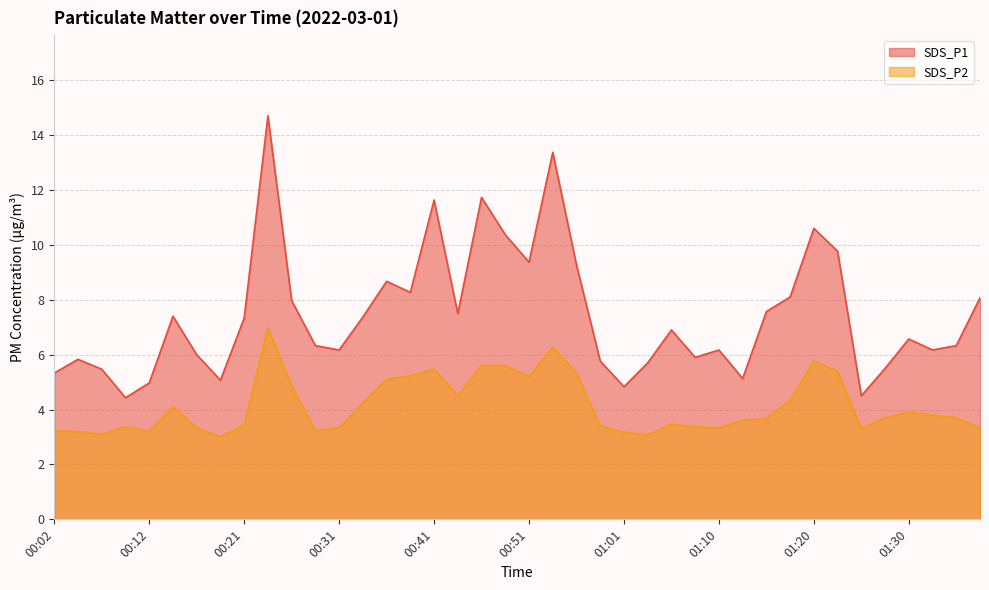

True or false: SDS_P2 and SDS_P1 intersect in this chart.

False